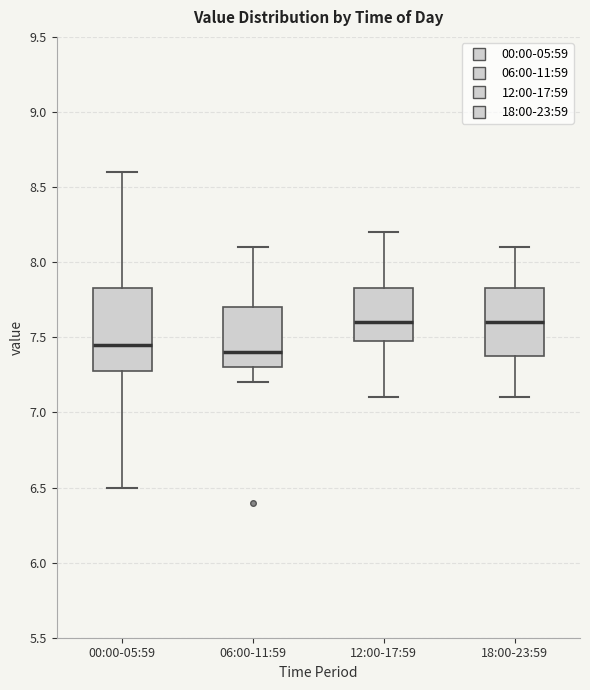

Where does the upper whisker of the box for 12:00-17:59 end on the y-axis? The values are not printed on the chart, so give them approximately, as read against the axis.

8.20